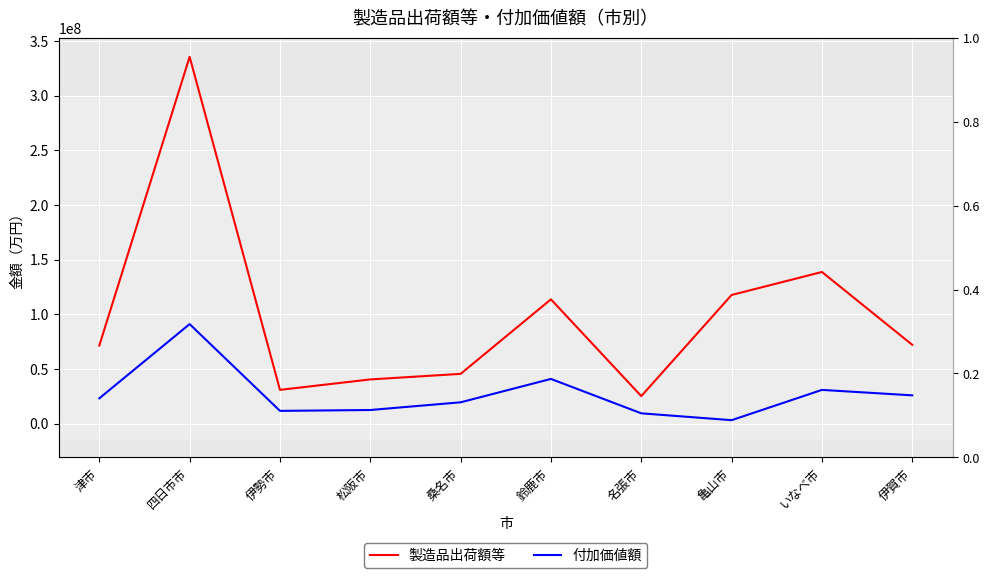

Does the chart display data point markers on the line(s)?

No